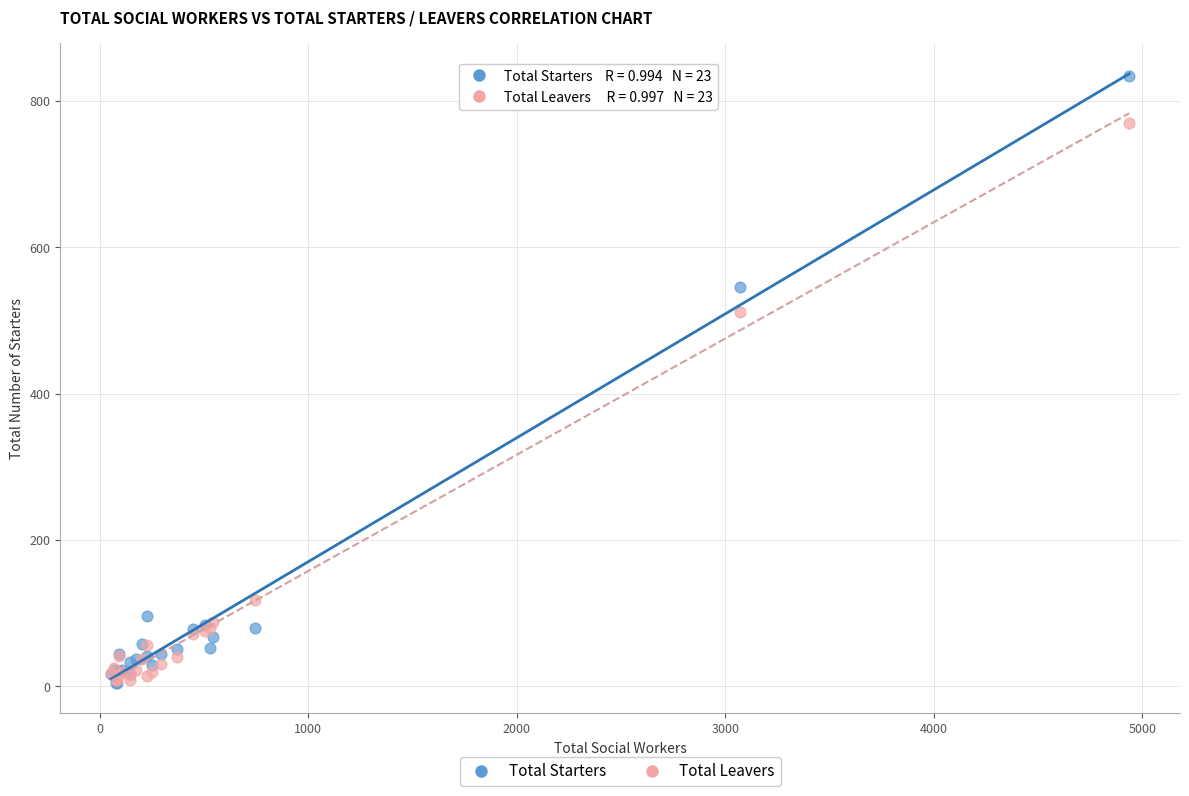

Across all series, what Y value is closest to 419?

511